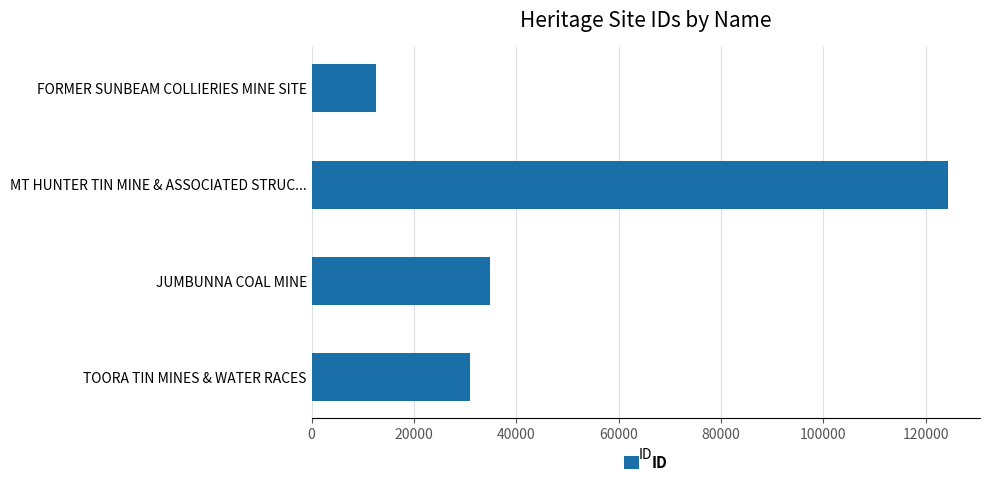

What is the label of the 3rd bar from the bottom?

MT HUNTER TIN MINE & ASSOCIATED STRUC...